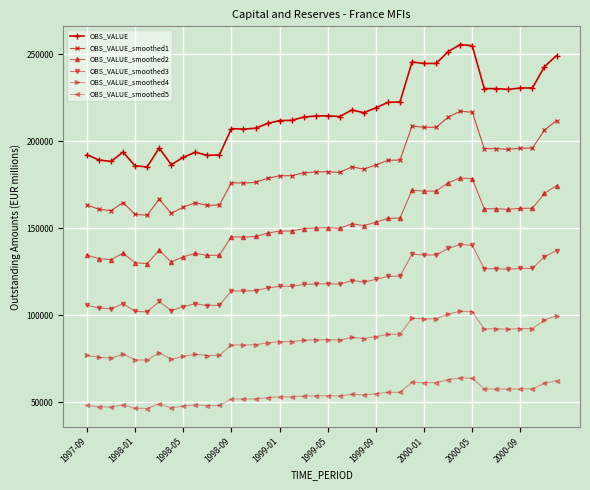

List the series in order of their overall mean, highest first.

OBS_VALUE, OBS_VALUE_smoothed1, OBS_VALUE_smoothed2, OBS_VALUE_smoothed3, OBS_VALUE_smoothed4, OBS_VALUE_smoothed5